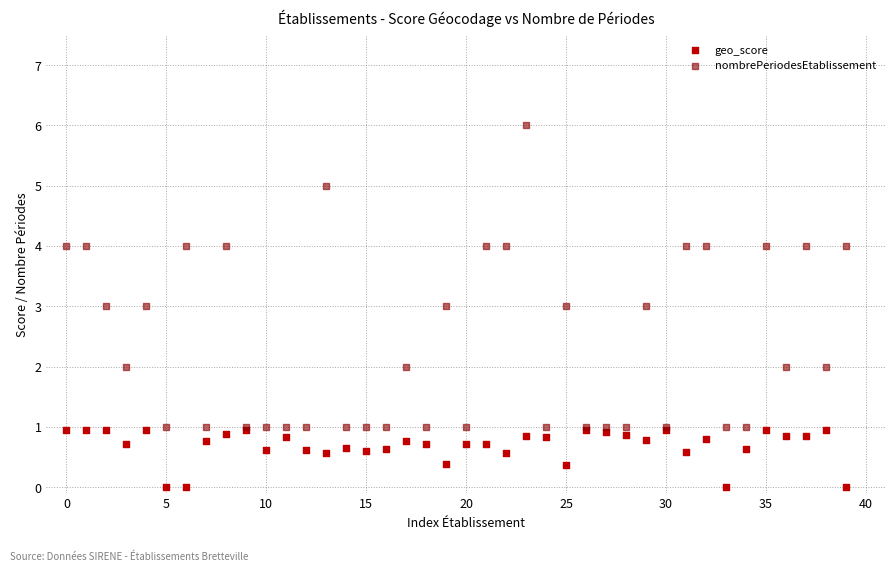

Which series has the widest spread of Y values?

nombrePeriodesEtablissement